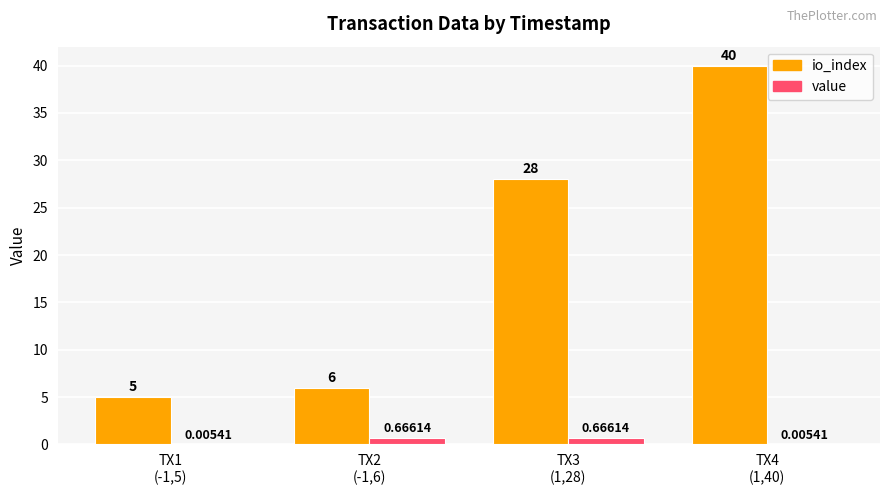

What value does the io_index series have at TX1
(-1,5)?

5.0